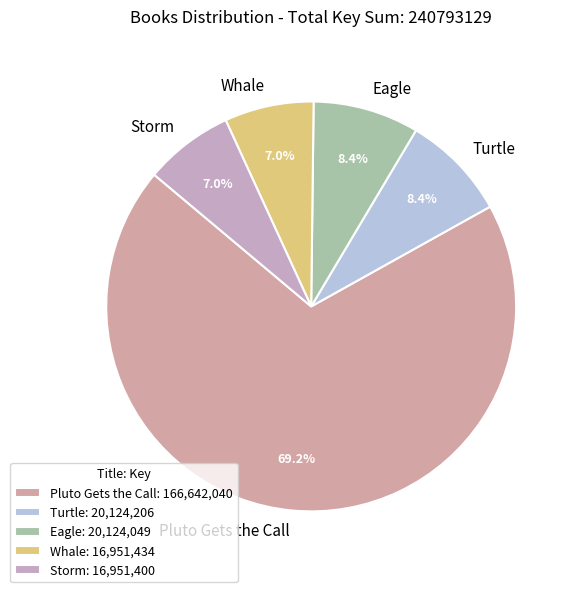

How much of the chart is everything except Storm?

93.0%